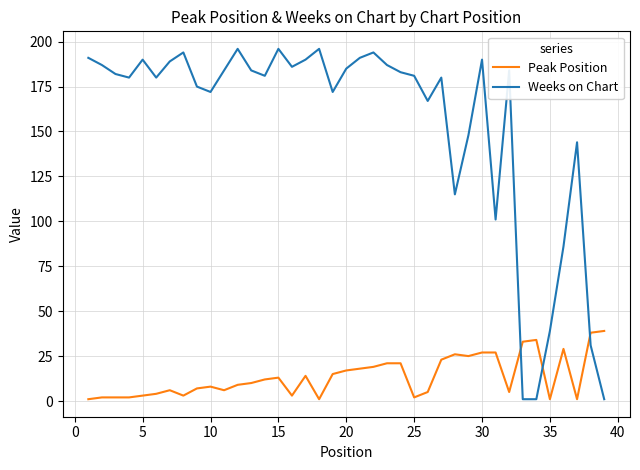

What is the difference between the second highest and minimum values in the Weeks on Chart series?

195